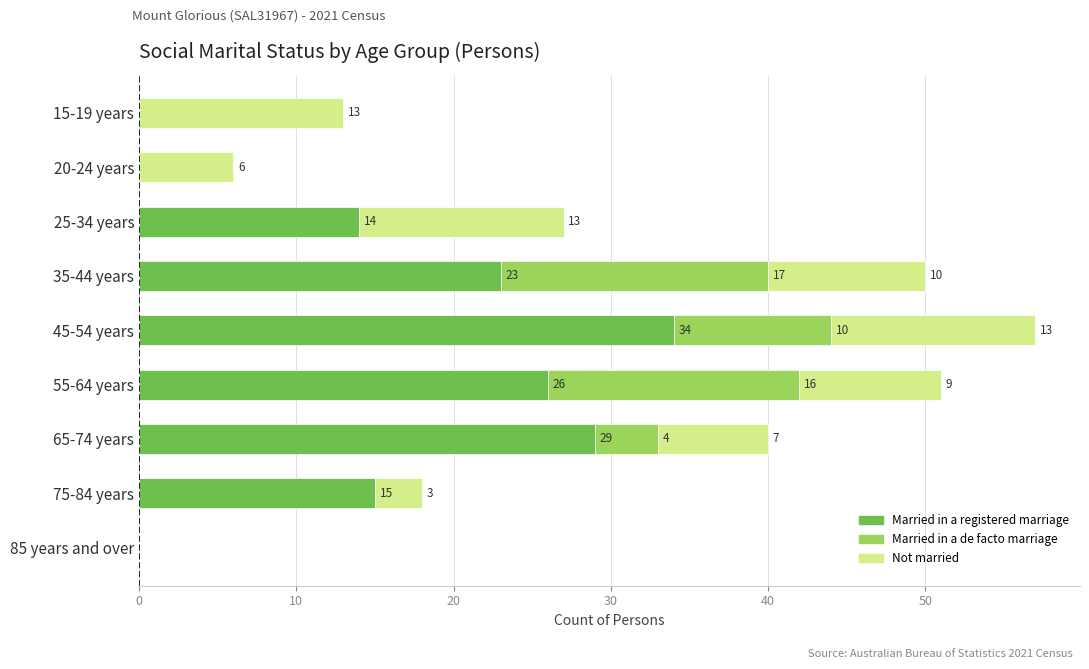

Where is Married in a registered marriage nearest to the value 17?

75-84 years